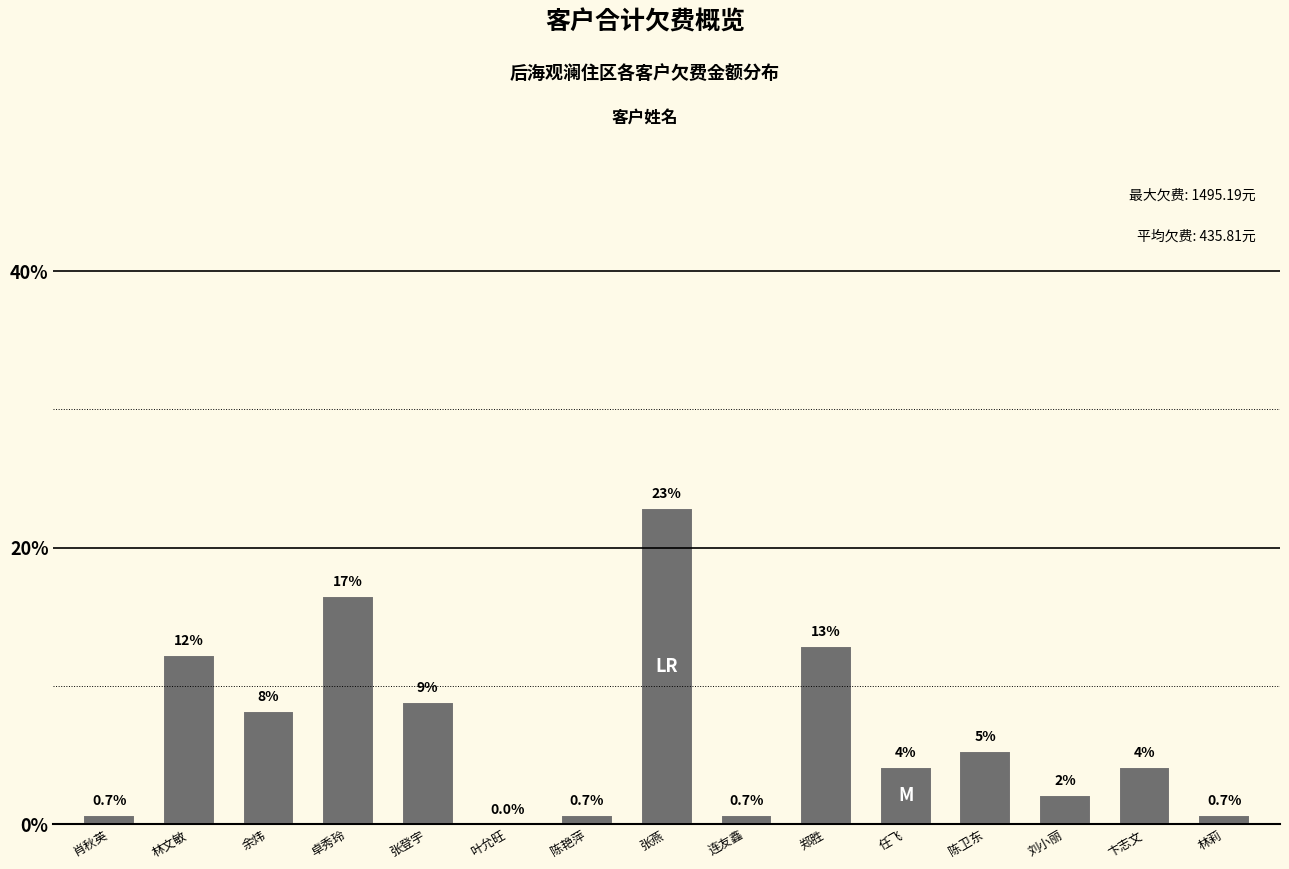

Which category has the highest value across all series?

张燕